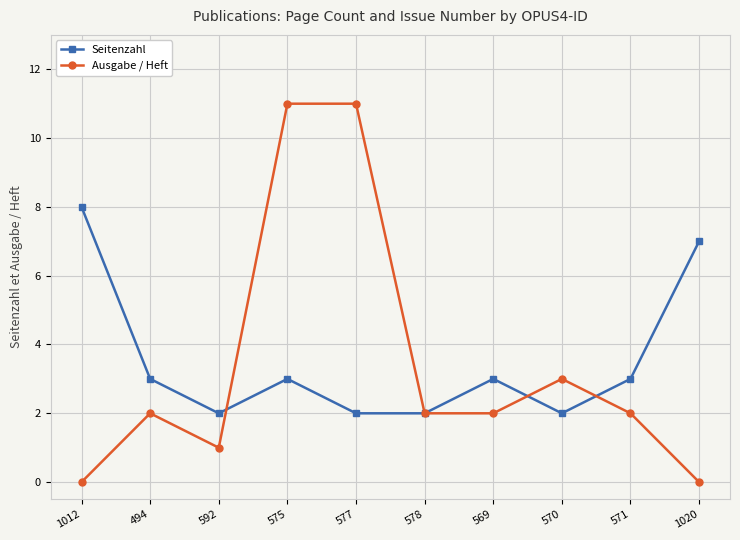

How many interior local peaks does the Seitenzahl series have?

2